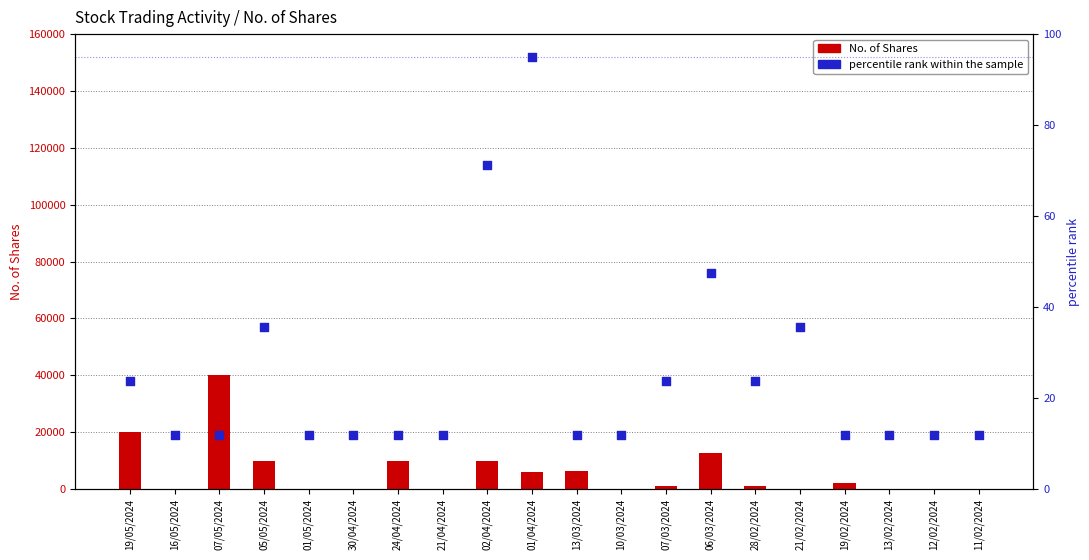

What is the total value across all series at 07/05/2024?

40011.9